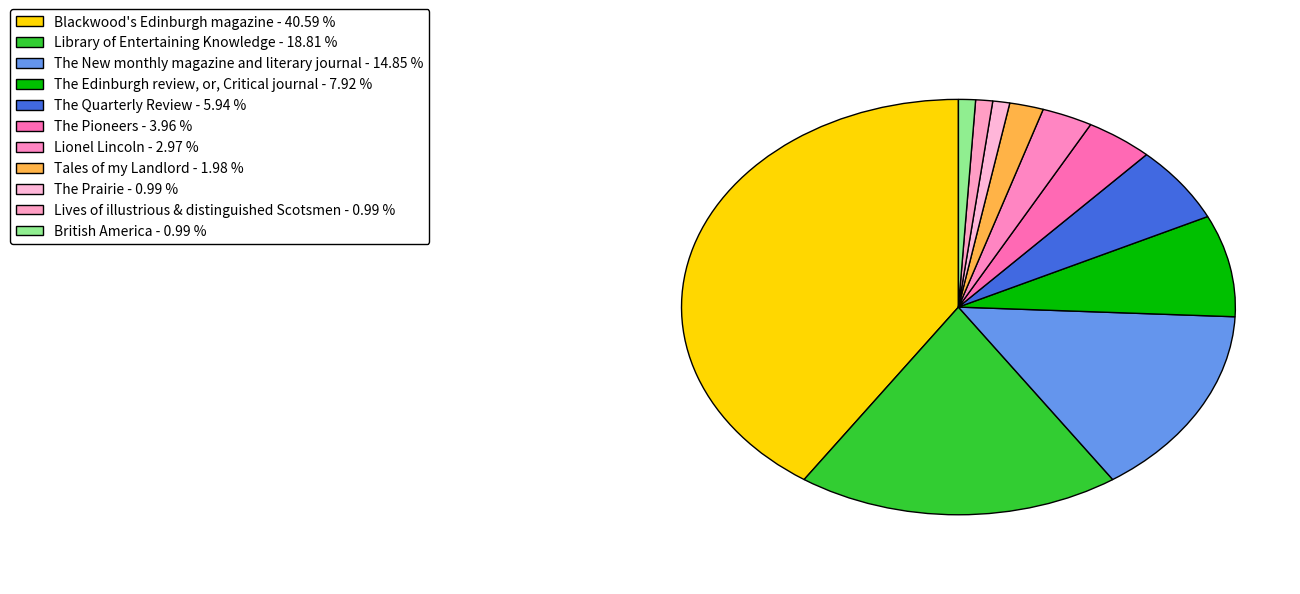

To the nearest percent, what is the average slice percentage?

9%